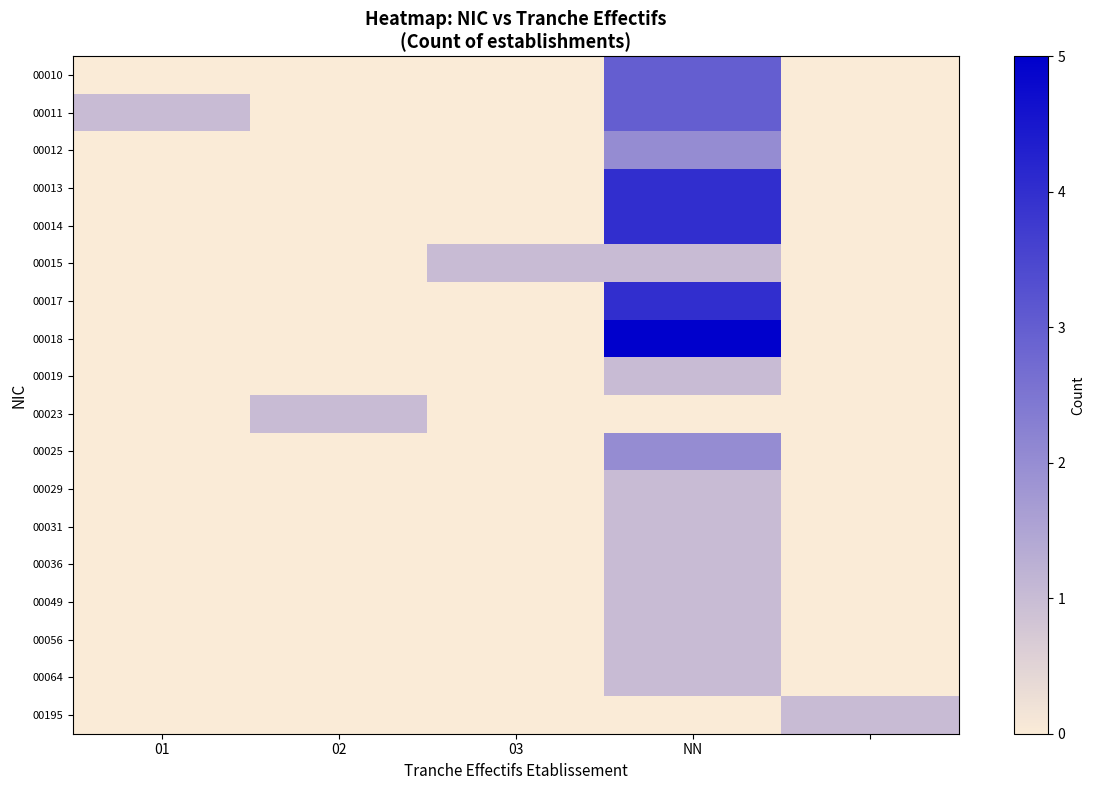

Which category has the lowest value across all series?

01